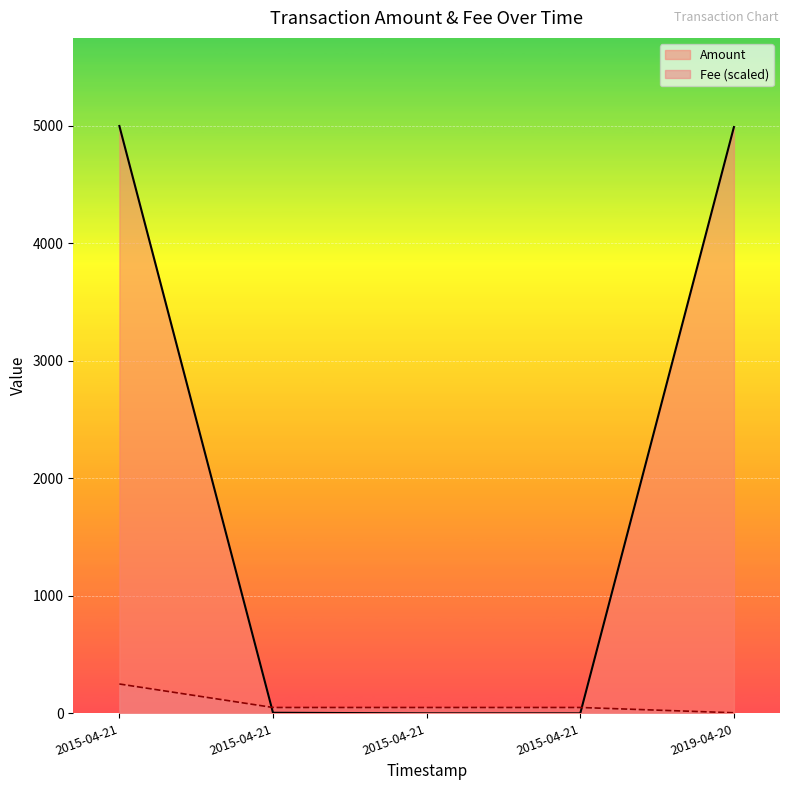

How many positive values are there?

3